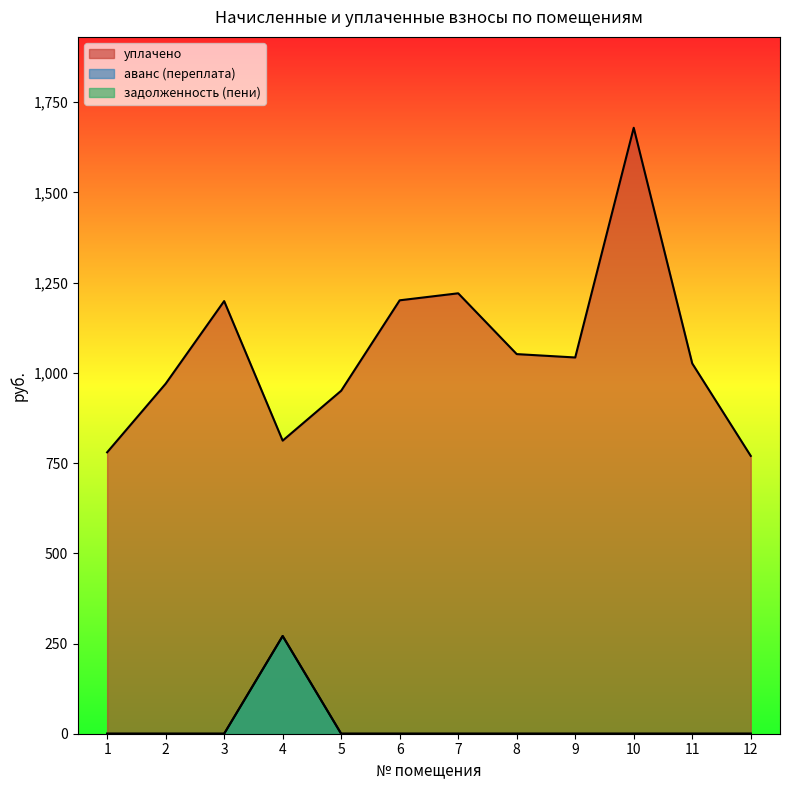

Reading left to right, extract all data points from this chart.

уплачено: 1=779.8	2=969.8	3=1198.8	4=812.2	5=950.4	6=1201.0	7=1220.4	8=1051.9	9=1042.6	10=1679.0	11=1026.0	12=769.8
аванс (переплата): 1=0.0	2=0.0	3=0.0	4=270.7	5=0.0	6=0.0	7=0.0	8=0.0	9=0.0	10=0.0	11=0.0	12=0.0
задолженность (пени): 1=0.0	2=0.0	3=0.0	4=270.7	5=0.0	6=0.0	7=0.0	8=0.0	9=0.0	10=0.0	11=0.0	12=0.0